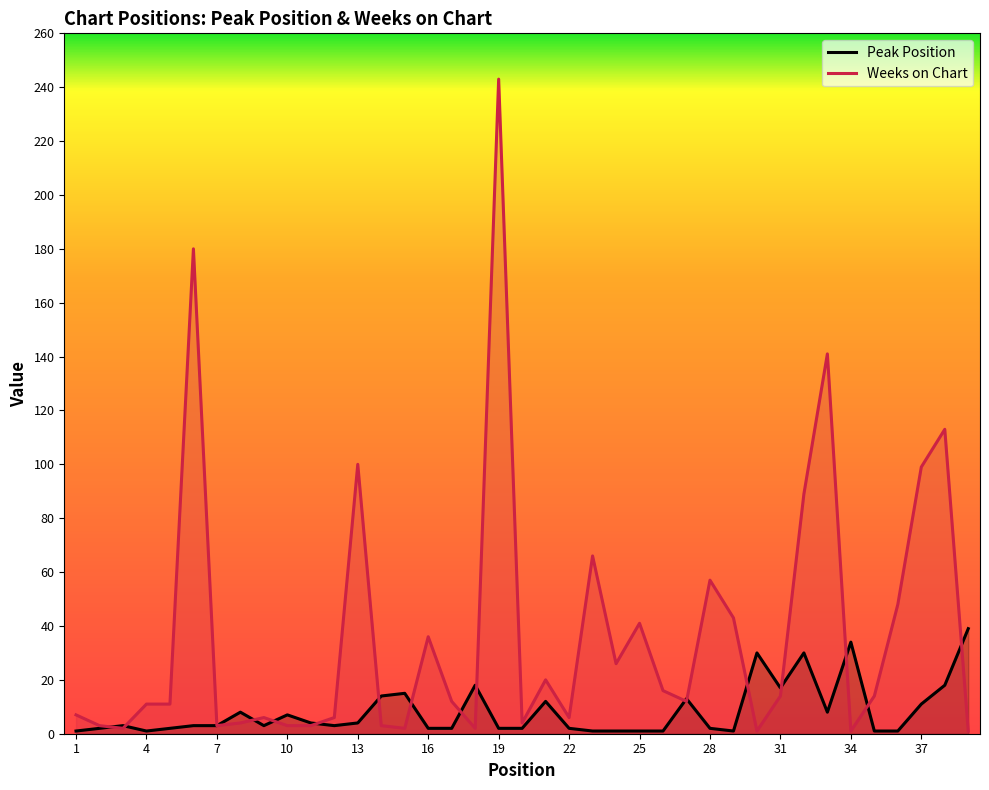

What are all the series names shown in the legend?

Peak Position, Weeks on Chart